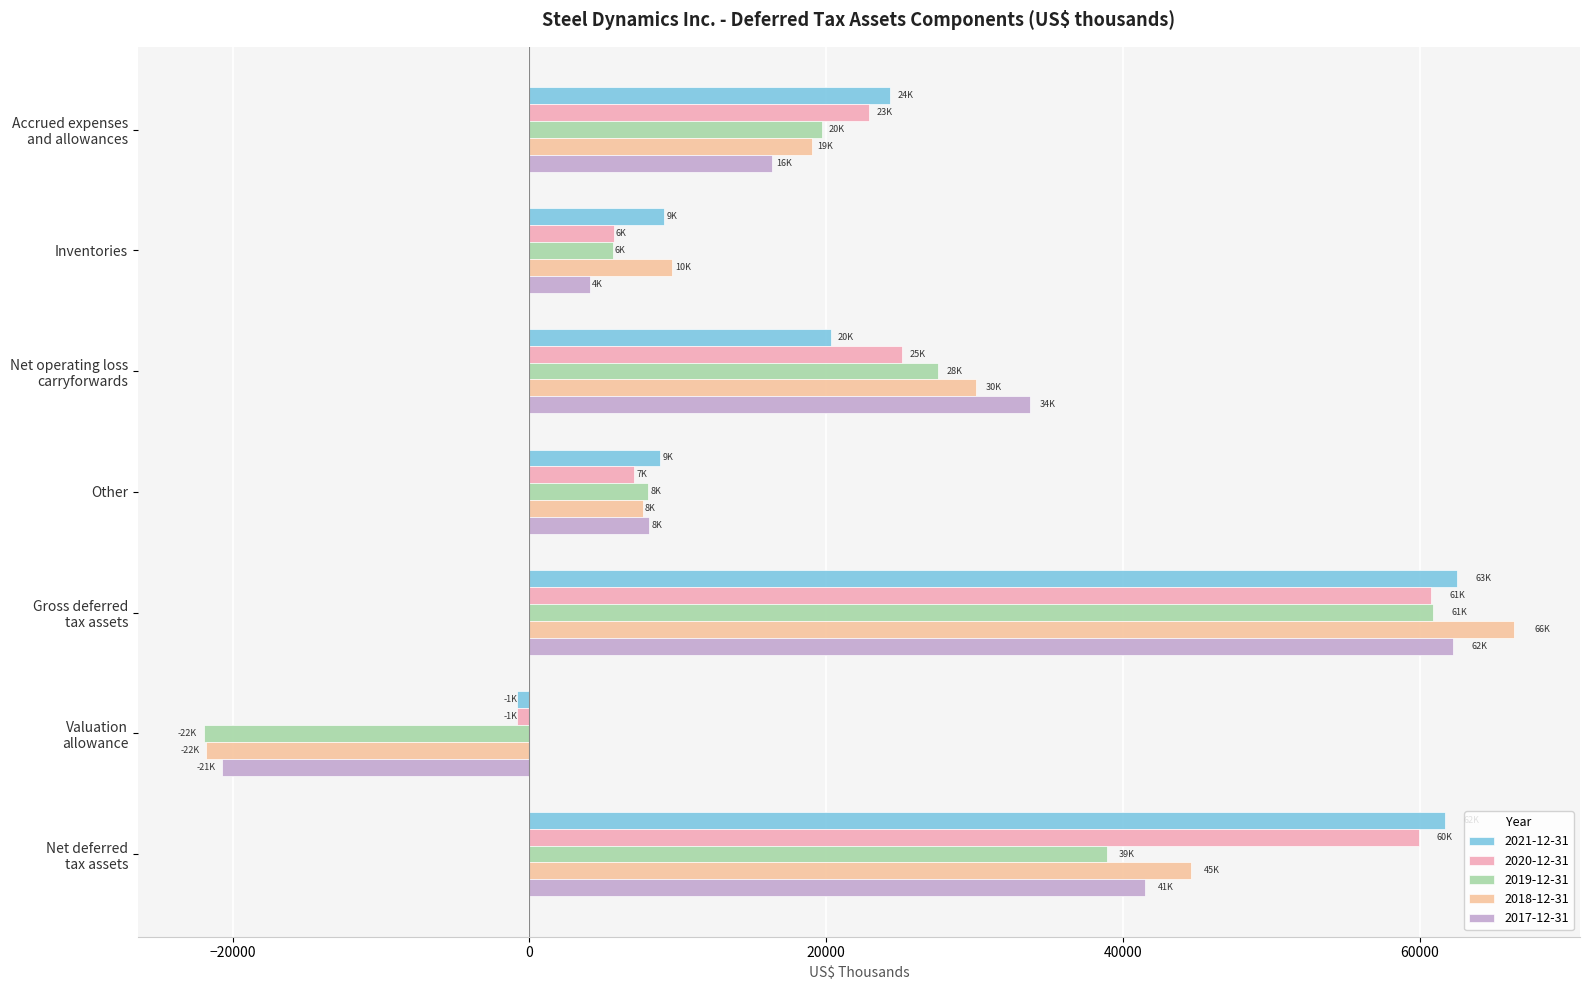

What is the smallest value displayed?

-21958